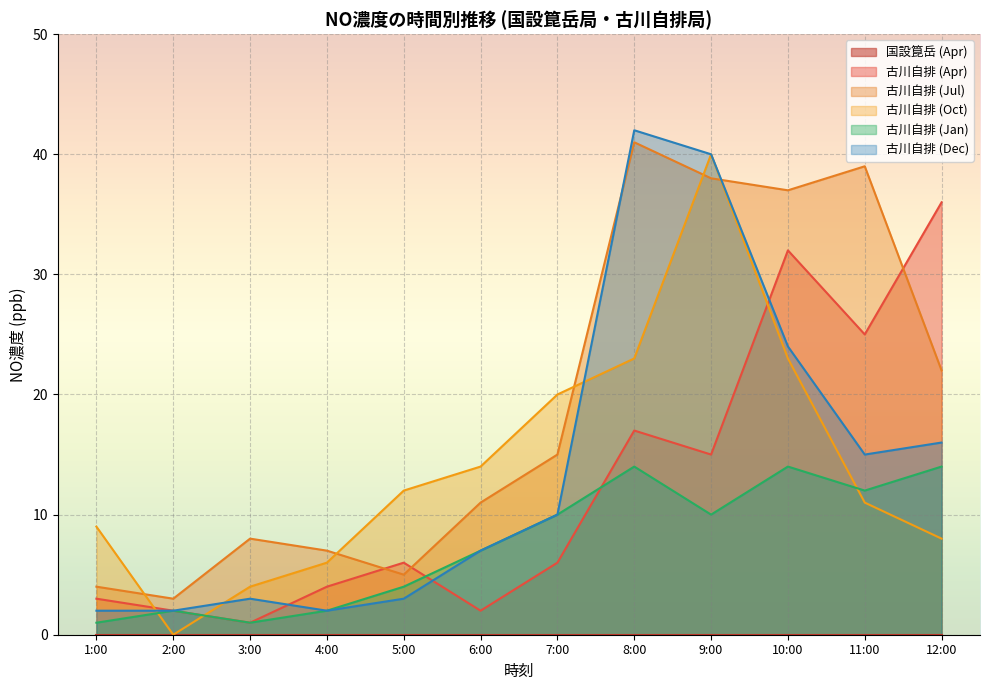

Which series has the widest spread of values?

古川自排 (Oct)